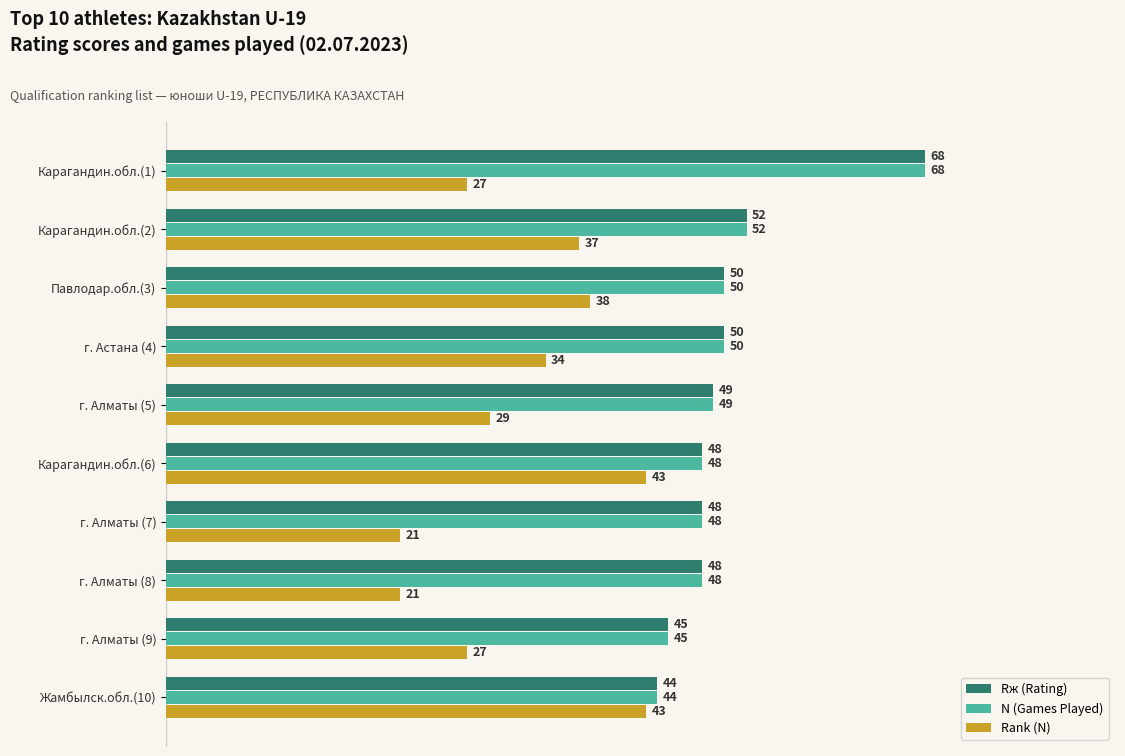

At which category is the sum across all series the highest?

Карагандин.обл.(1)